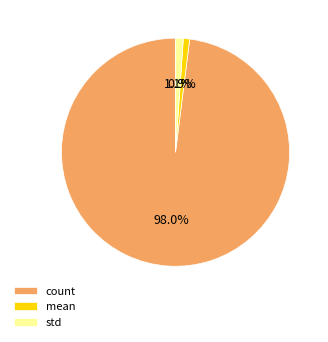

To the nearest percent, what percentage of the pie is count?

98%